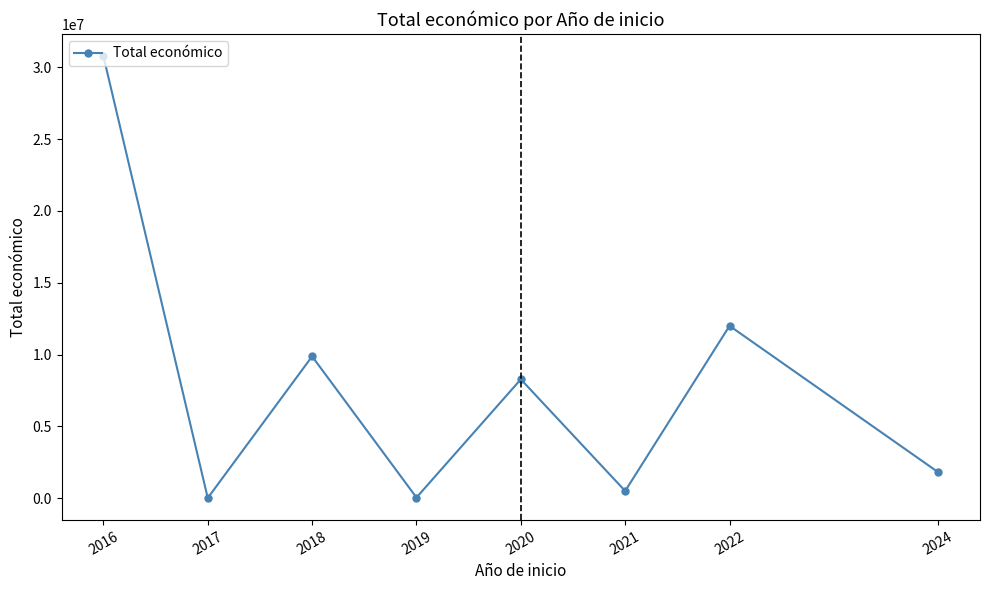

Is this an area chart (filled region under the line)?

No